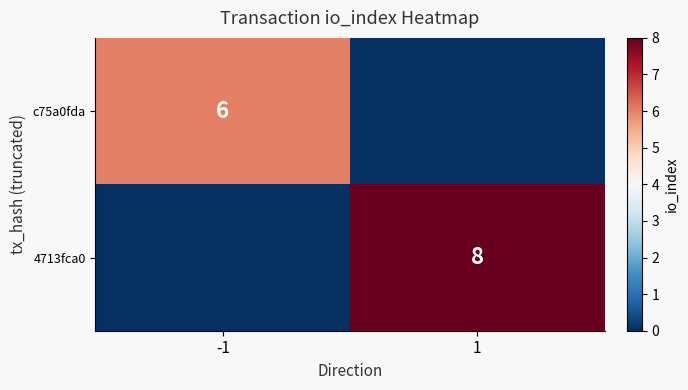

Is it true that c75a0fda equals 6 at -1?

True